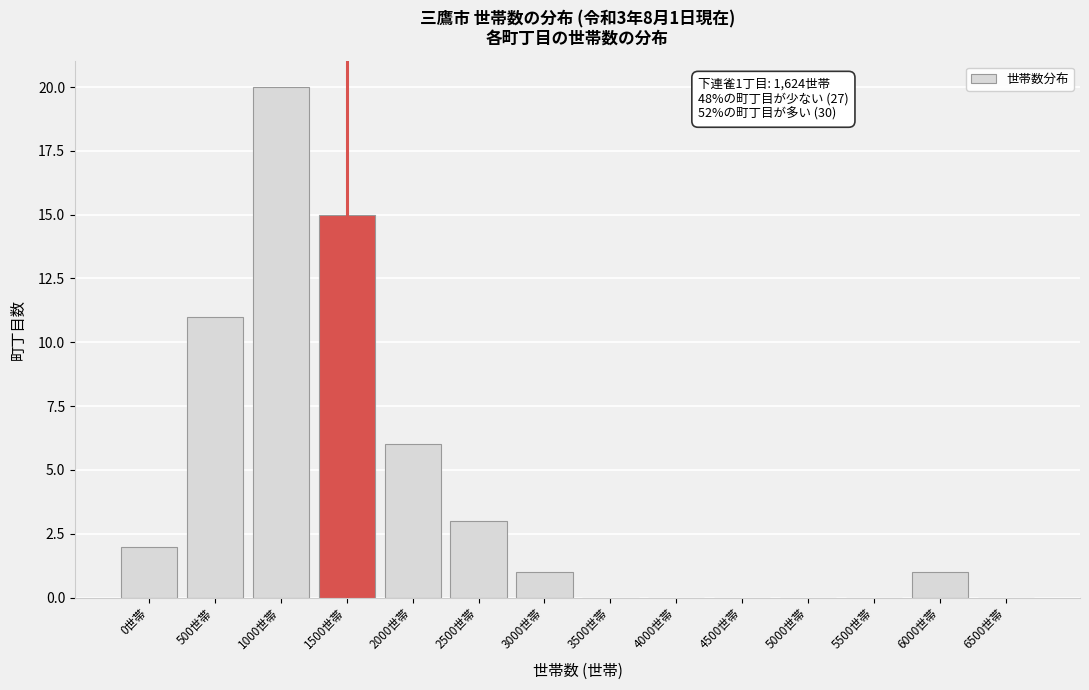

Reading left to right, what are all the values shown in this chart?

0世帯=2	500世帯=11	1000世帯=20	1500世帯=15	2000世帯=6	2500世帯=3	3000世帯=1	3500世帯=0	4000世帯=0	4500世帯=0	5000世帯=0	5500世帯=0	6000世帯=1	6500世帯=0